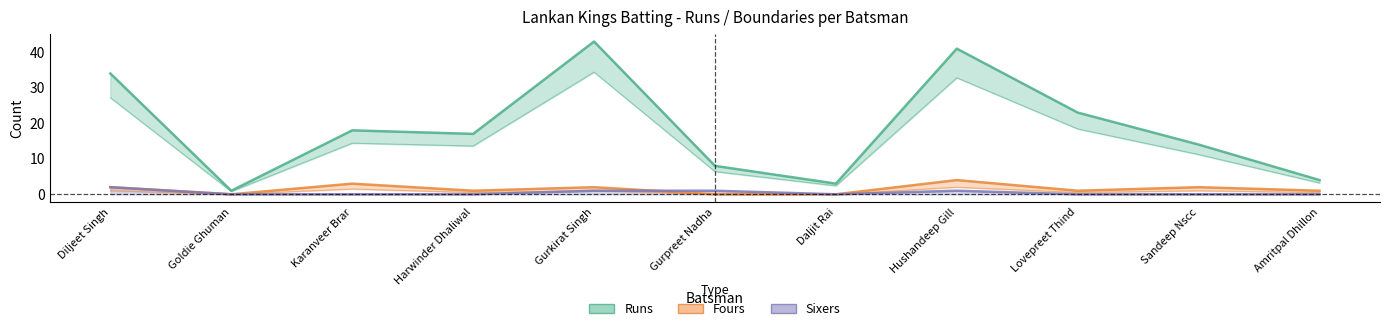

True or false: Balls has more than 2 interior local peaks.

True